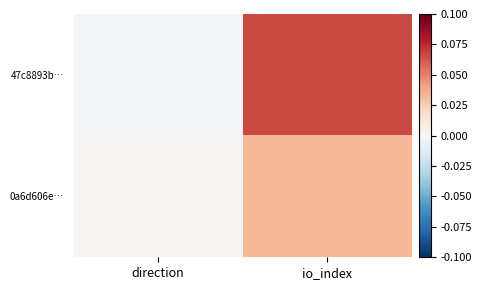

Reading left to right, list all the values displayed in this chart.

47c8893b…: direction=-1	io_index=66
0a6d606e…: direction=1	io_index=33